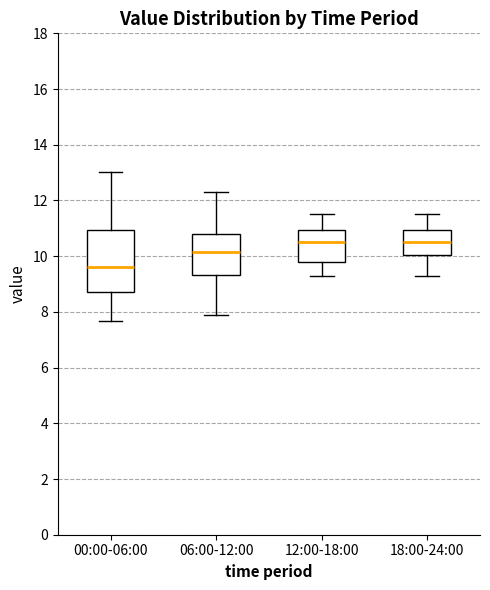

Where does the upper whisker of the box for 18:00-24:00 end on the y-axis? The values are not printed on the chart, so give them approximately, as read against the axis.

11.6